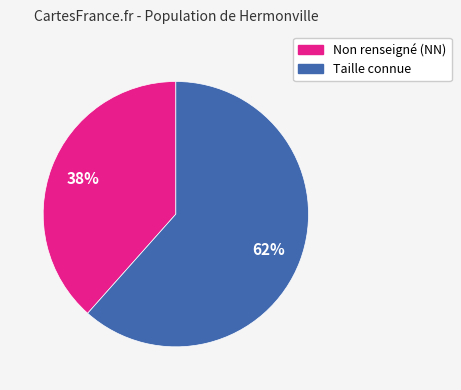

To the nearest percent, what is the average slice percentage?

50%